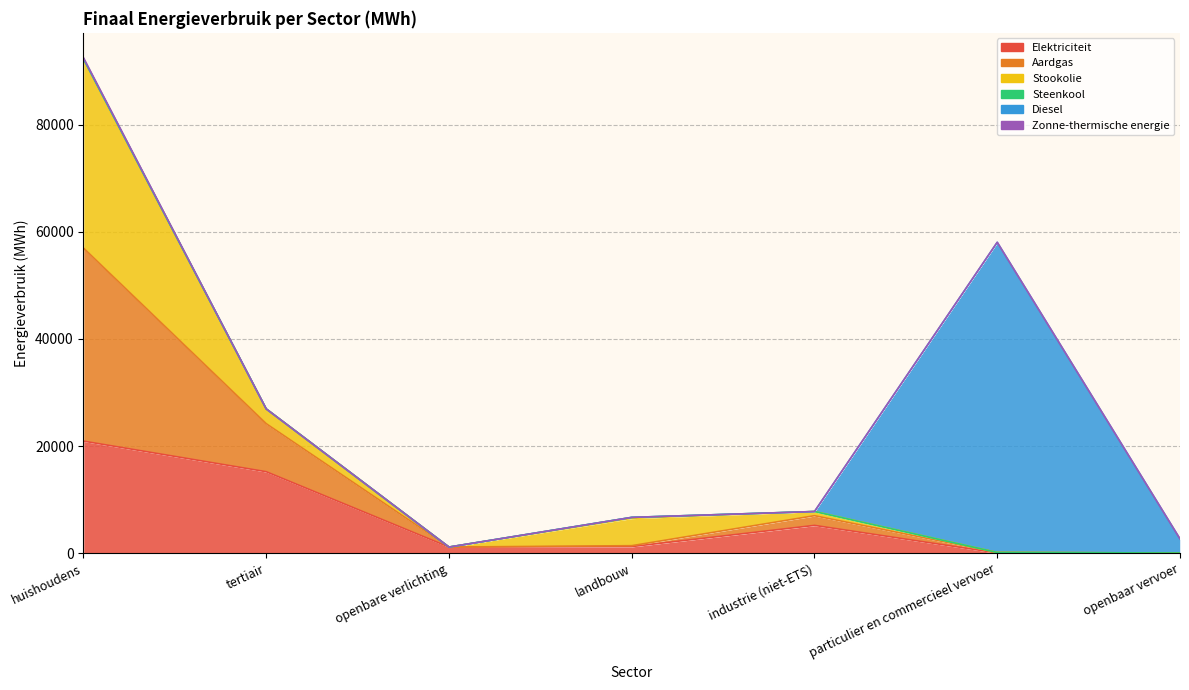

Where is Stookolie nearest to the value 17605?

landbouw